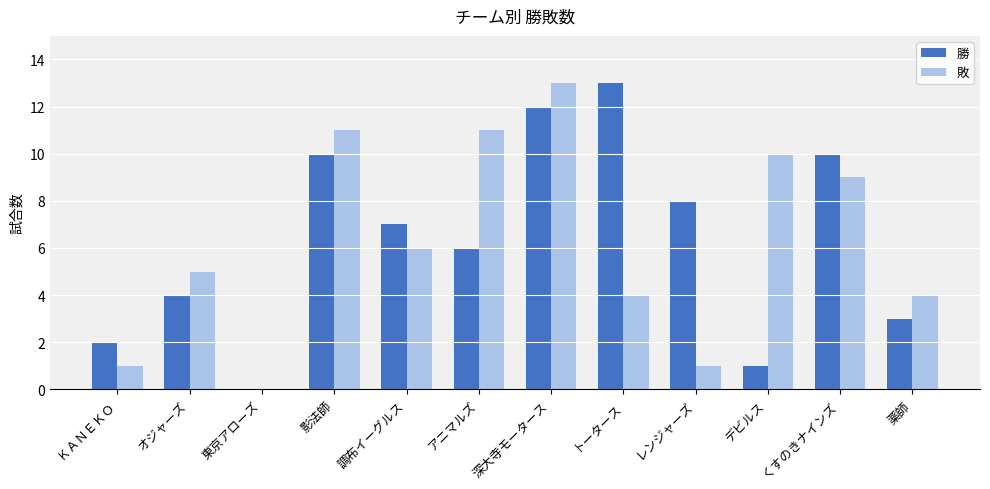

What is the approximate value of 勝 at レンジャーズ?

8